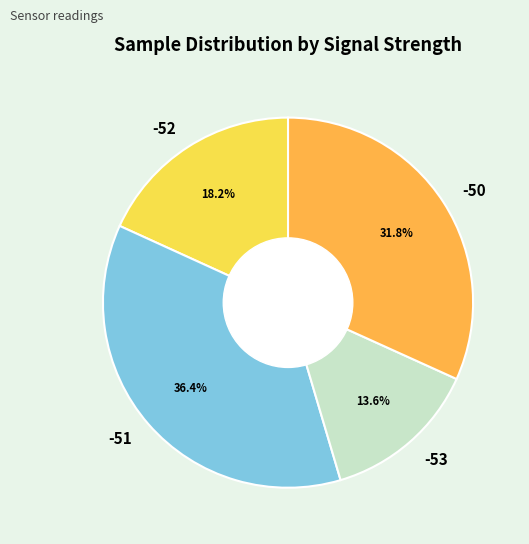

What is the ratio of the value at -53 to the value at -50?

0.4